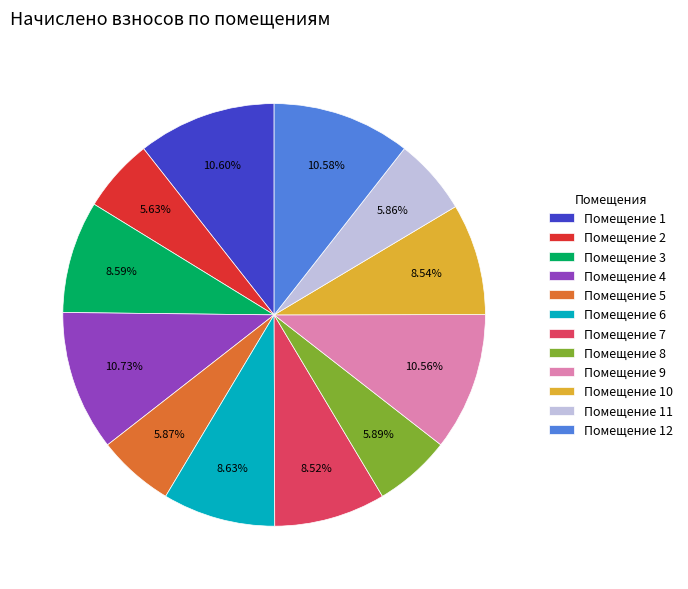

How many slices are in this pie chart?

12